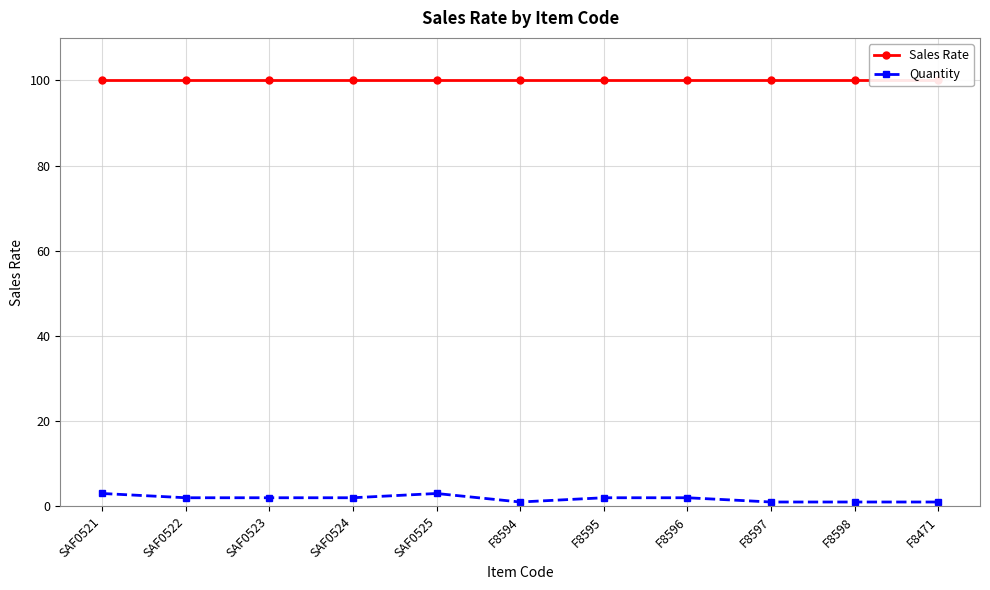

True or false: Quantity and Sales Rate cross at least once.

False